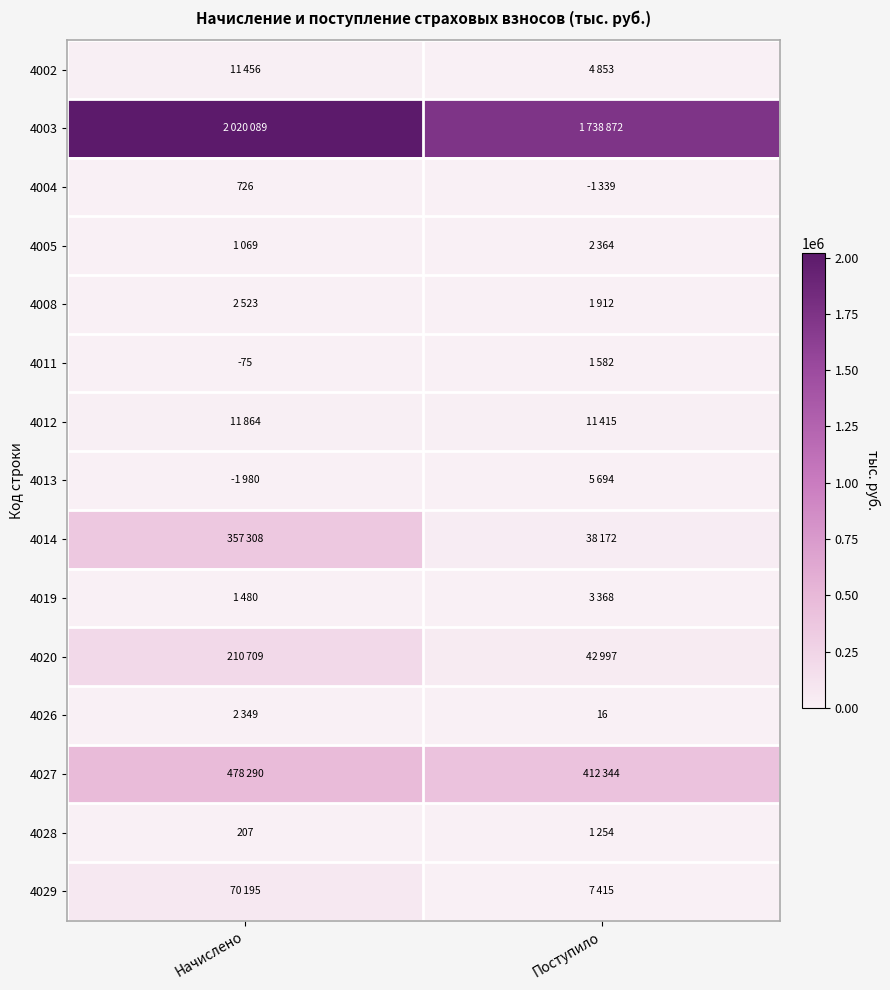

Is it true that 4011 equals -75 at Начислено?

True